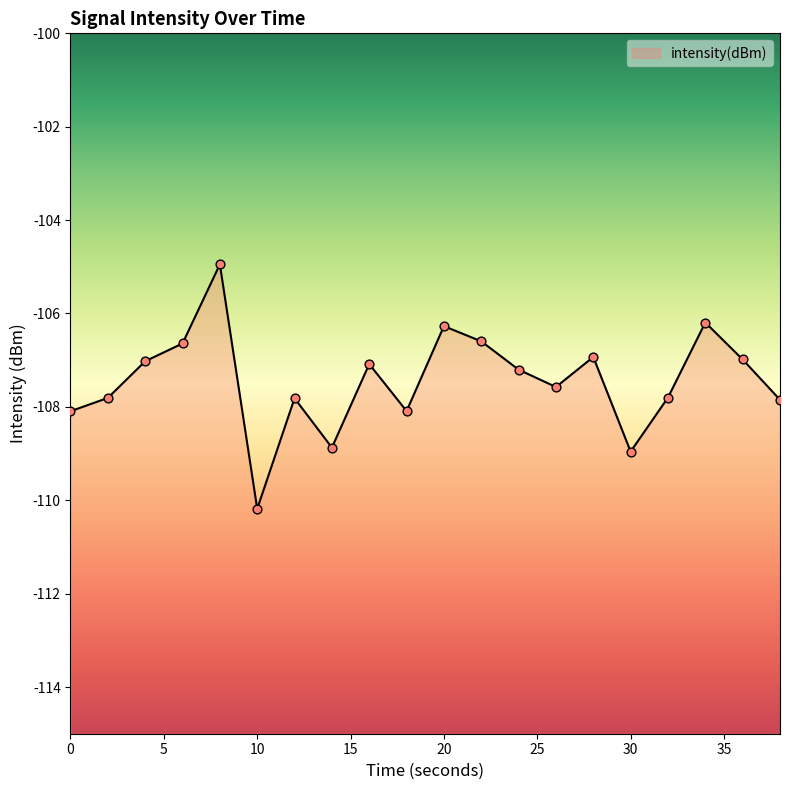

What is the change in value from 2 to 30?

-1.1